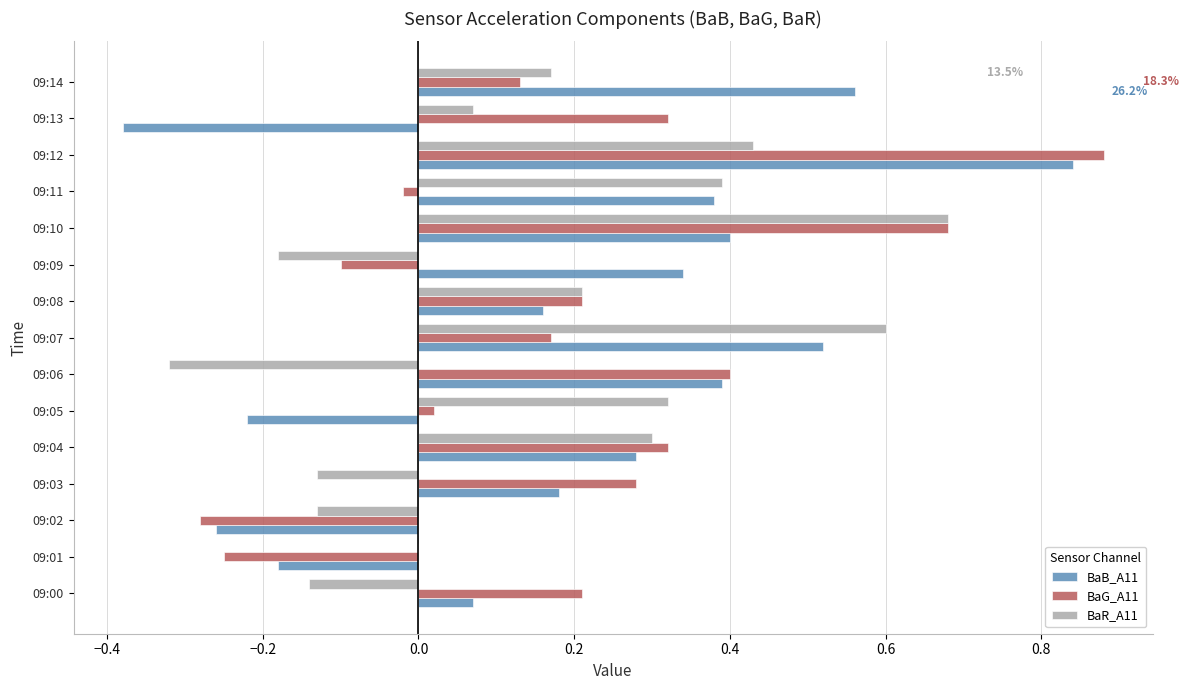

At which category is the sum across all series the highest?

09:12